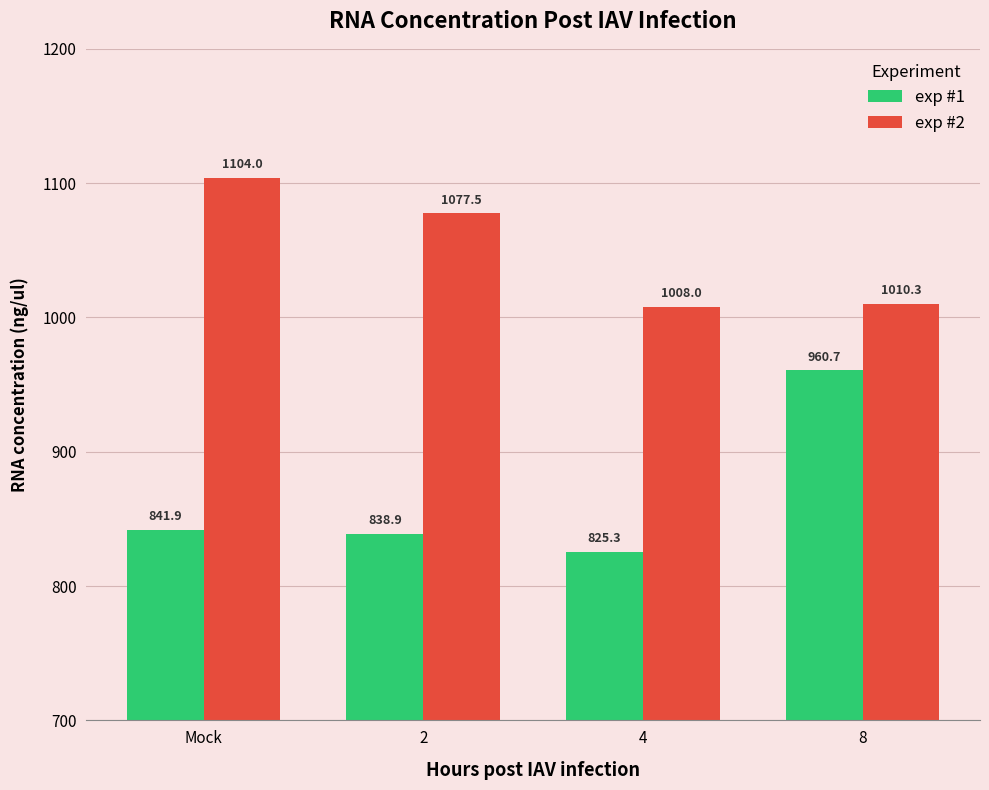

Which series has the largest total across all categories?

exp #2